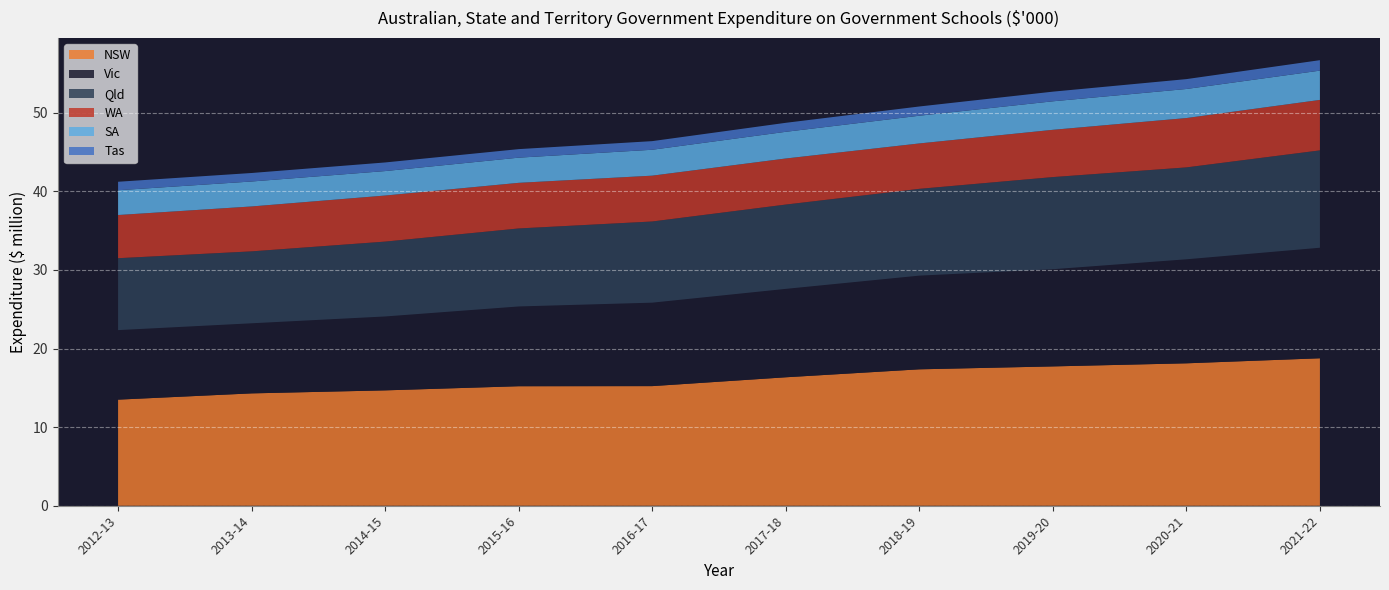

Reading left to right, what are all the values shown in this chart?

NSW: 13498357	14294620	14677822	15204337	15218782	16343104	17355284	17725803	18119445	18760878
Vic: 8846706	8918667	9403569	10150041	10618833	11248953	11921486	12365814	13234951	14064075
Qld: 9148027	9150467	9524063	9923740	10327232	10725469	11040681	11721818	11691393	12386175
WA: 5493793	5713080	5861106	5804197	5830387	5860759	5776334	6014251	6278835	6420894
SA: 3152288	3174627	3111818	3201697	3294845	3395233	3526303	3626193	3695895	3726022
Tas: 1079029	1082336	1096096	1086277	1097552	1144733	1174539	1227455	1256747	1329744